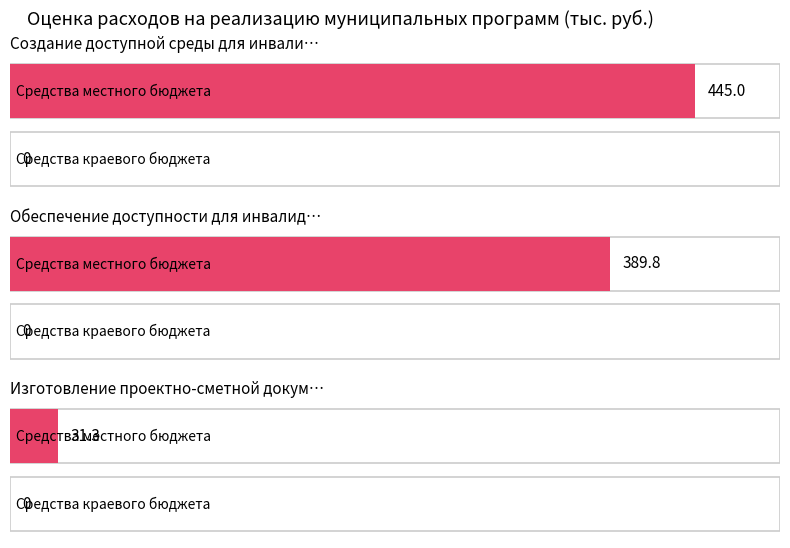

What is the label of the 3rd bar from the right?

Создание доступной среды для инвалидов